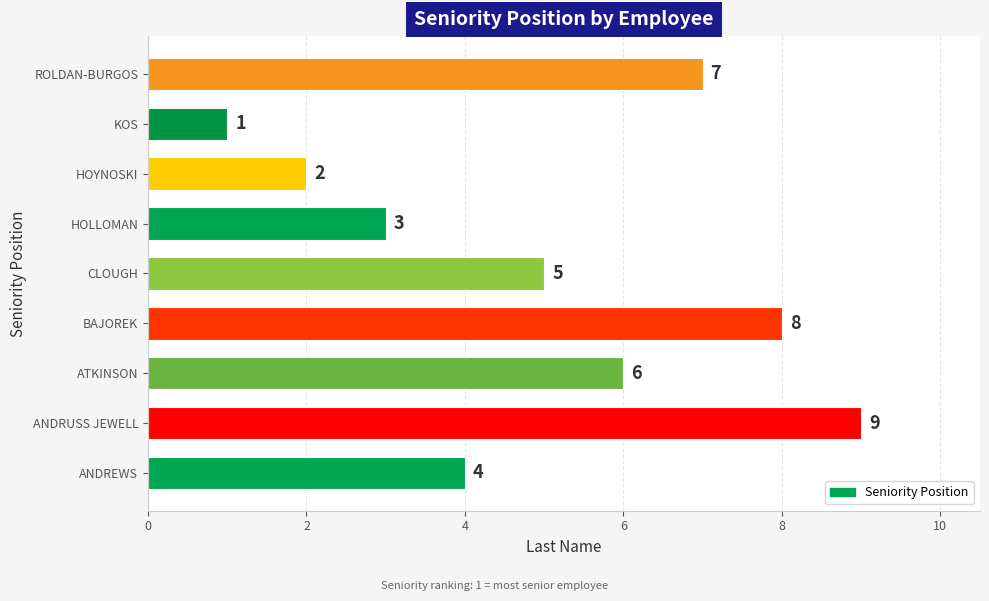

List the labels in order of value, smallest first.

KOS, HOYNOSKI, HOLLOMAN, ANDREWS, CLOUGH, ATKINSON, ROLDAN-BURGOS, BAJOREK, ANDRUSS JEWELL